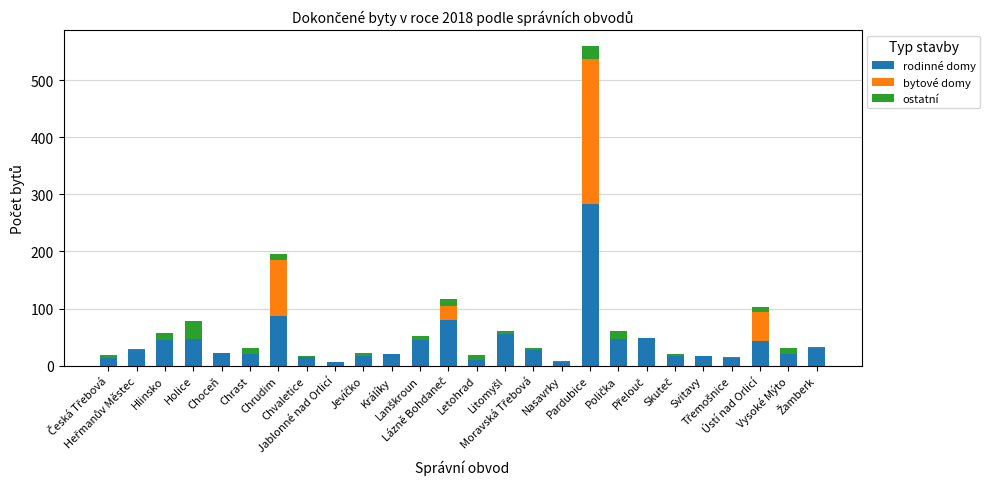

How many data points does each series have?

26